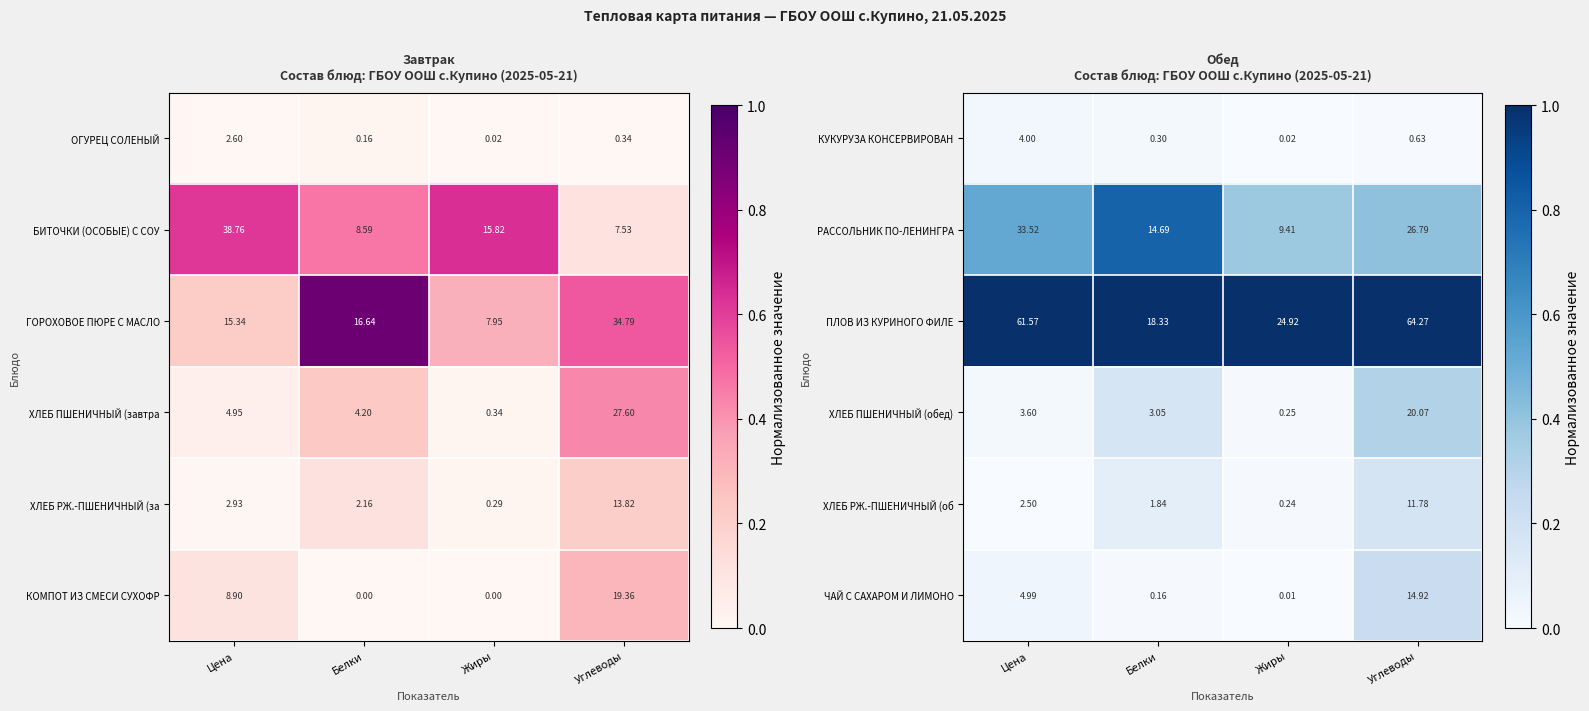

Rank the categories by КУКУРУЗА КОНСЕРВИРОВАН value from highest to lowest.

Цена, Углеводы, Белки, Жиры